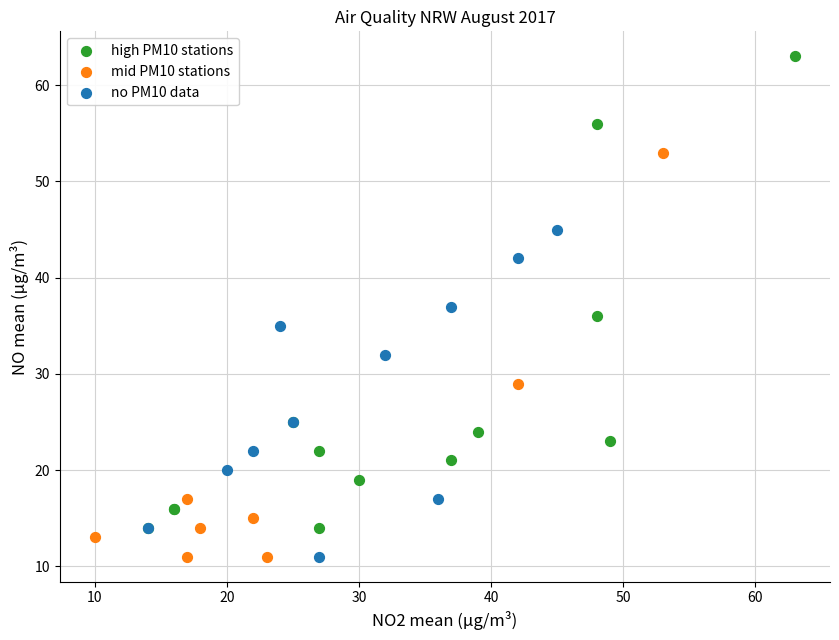

Which series contains the highest Y value?

high PM10 stations